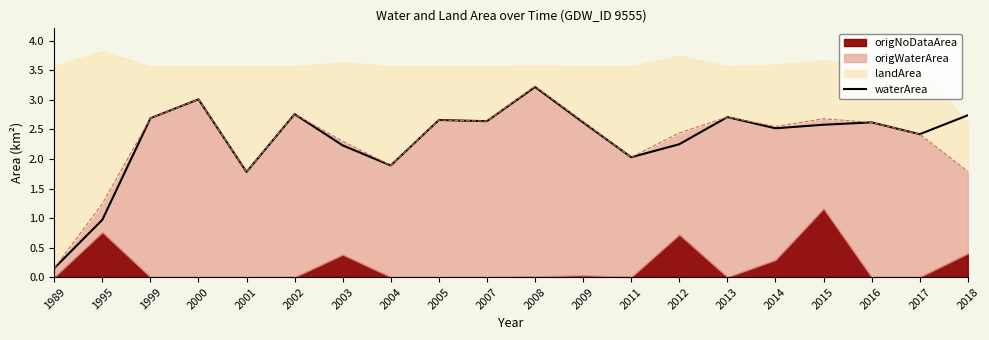

List the labels in order of value, largest first.

2008, 2000, 2002, 2018, 2013, 1999, 2005, 2007, 2009, 2016, 2015, 2014, 2017, 2012, 2003, 2011, 2004, 2001, 1995, 1989